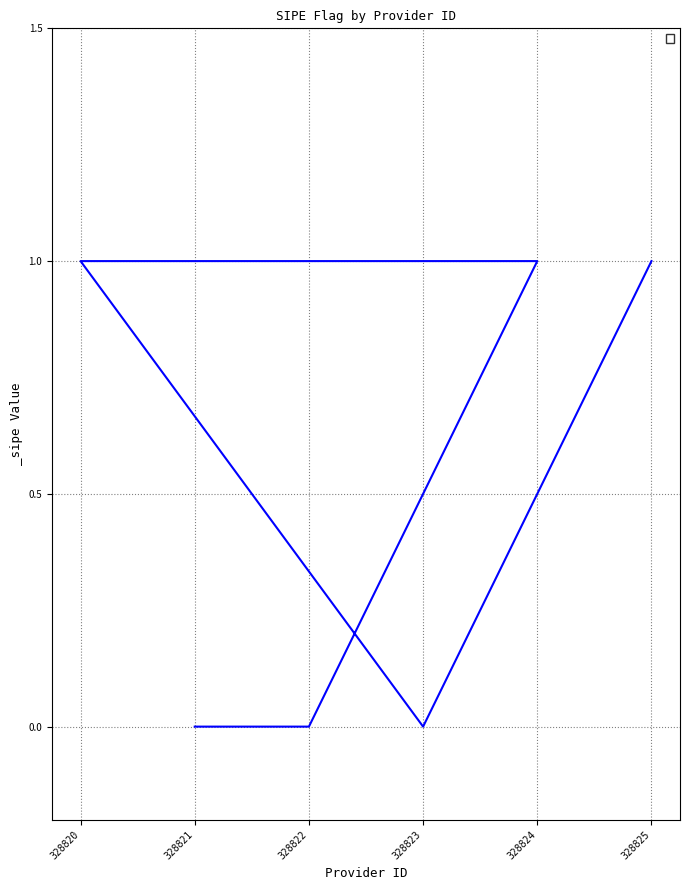

How many distinct data groups are displayed?

1